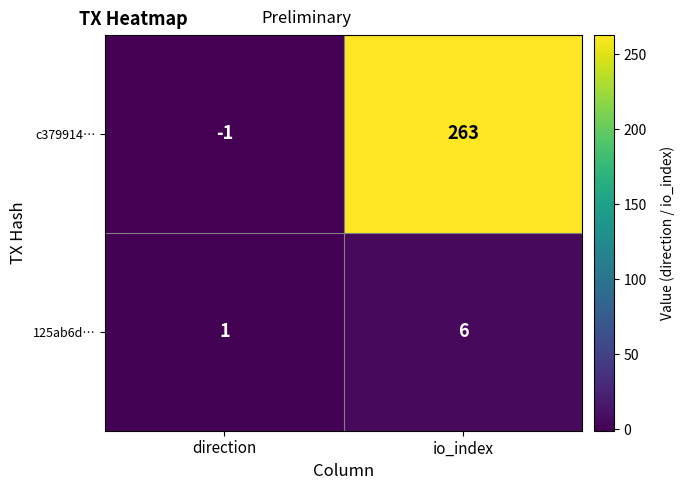

What is the maximum value shown in the chart?

263